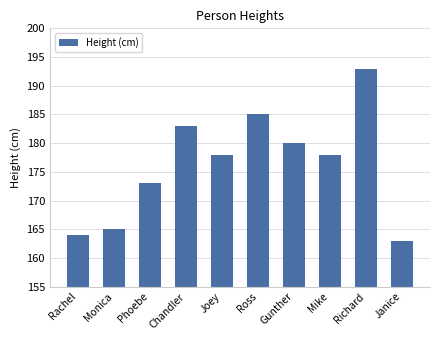

What is the change in value from Ross to Mike?

-7